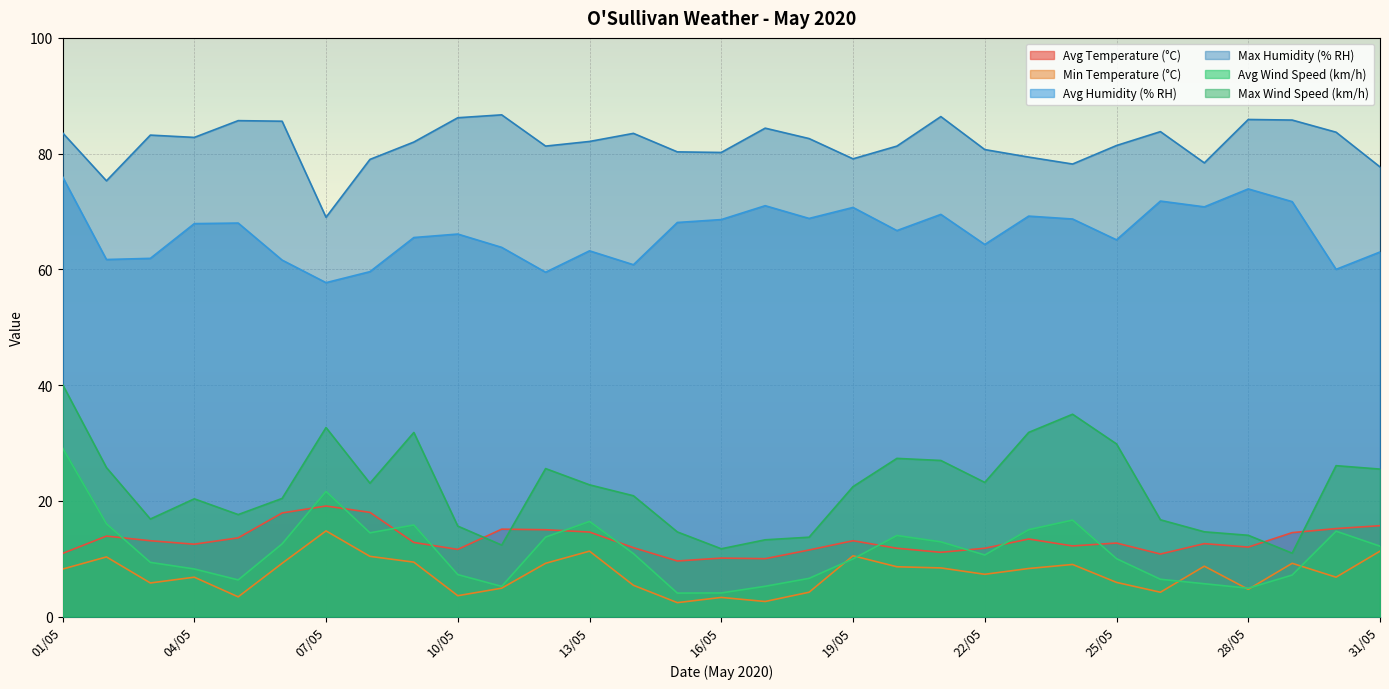

List the labels in order of Max Wind Speed (km/h) value, smallest first.

29/05, 16/05, 11/05, 17/05, 18/05, 28/05, 15/05, 27/05, 10/05, 26/05, 03/05, 05/05, 04/05, 06/05, 14/05, 19/05, 13/05, 08/05, 22/05, 31/05, 12/05, 02/05, 30/05, 21/05, 20/05, 25/05, 09/05, 23/05, 07/05, 24/05, 01/05